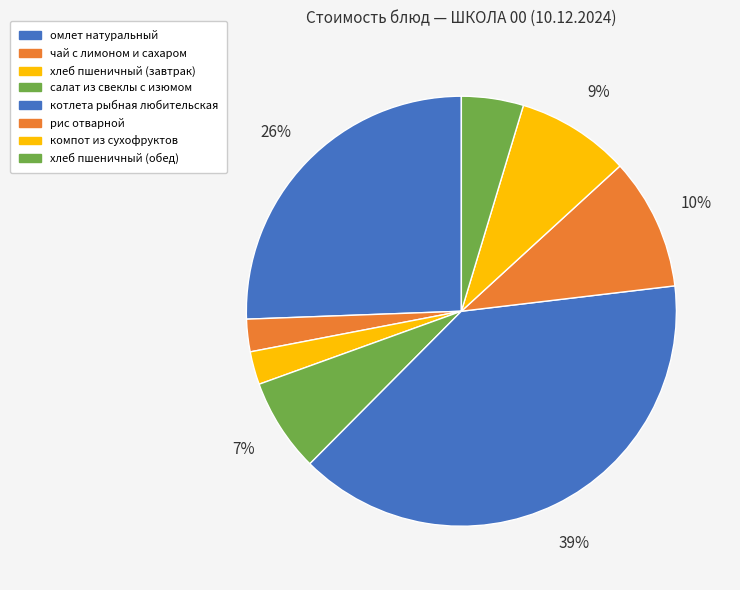

How many segments does this pie chart have?

8